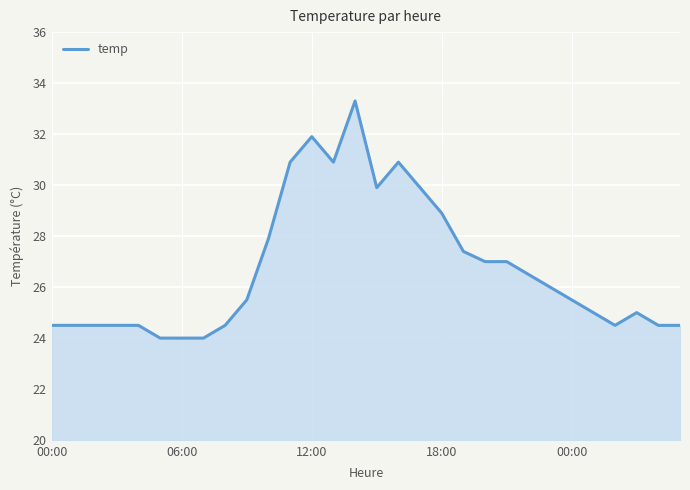

What is the greatest value displayed?

33.3